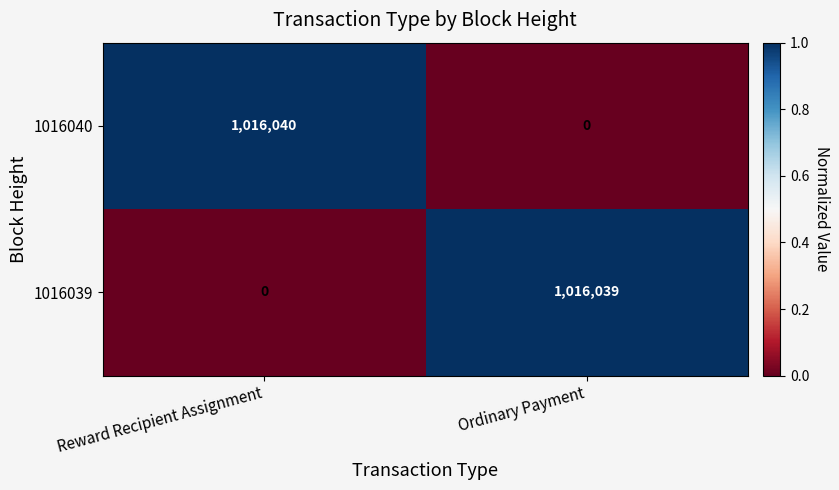

Is it true that 1016039 equals 0 at Reward Recipient Assignment?

True